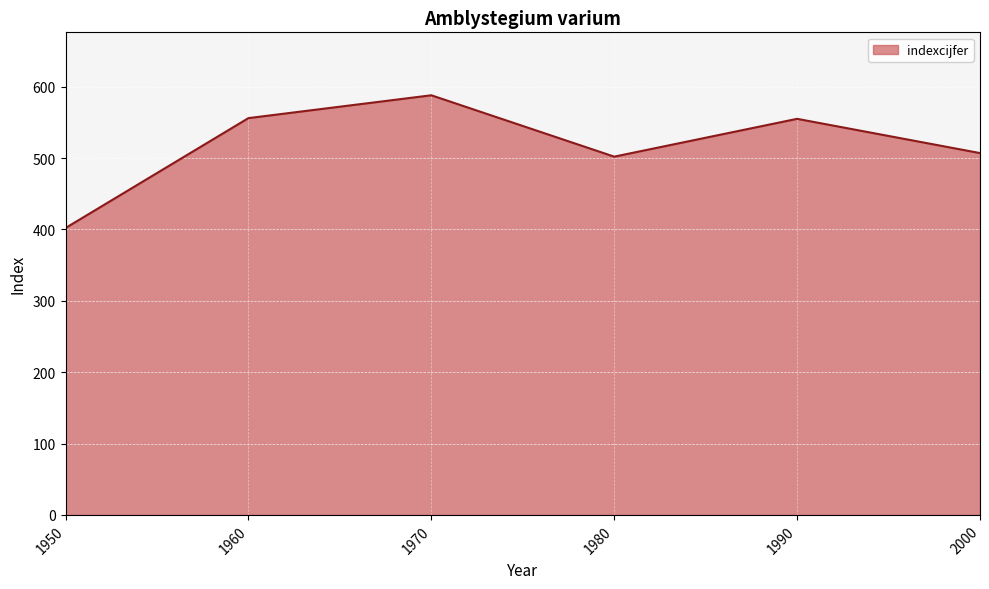

Reading left to right, list all the values displayed in this chart.

1950=402	1960=556	1970=588	1980=502	1990=555	2000=507